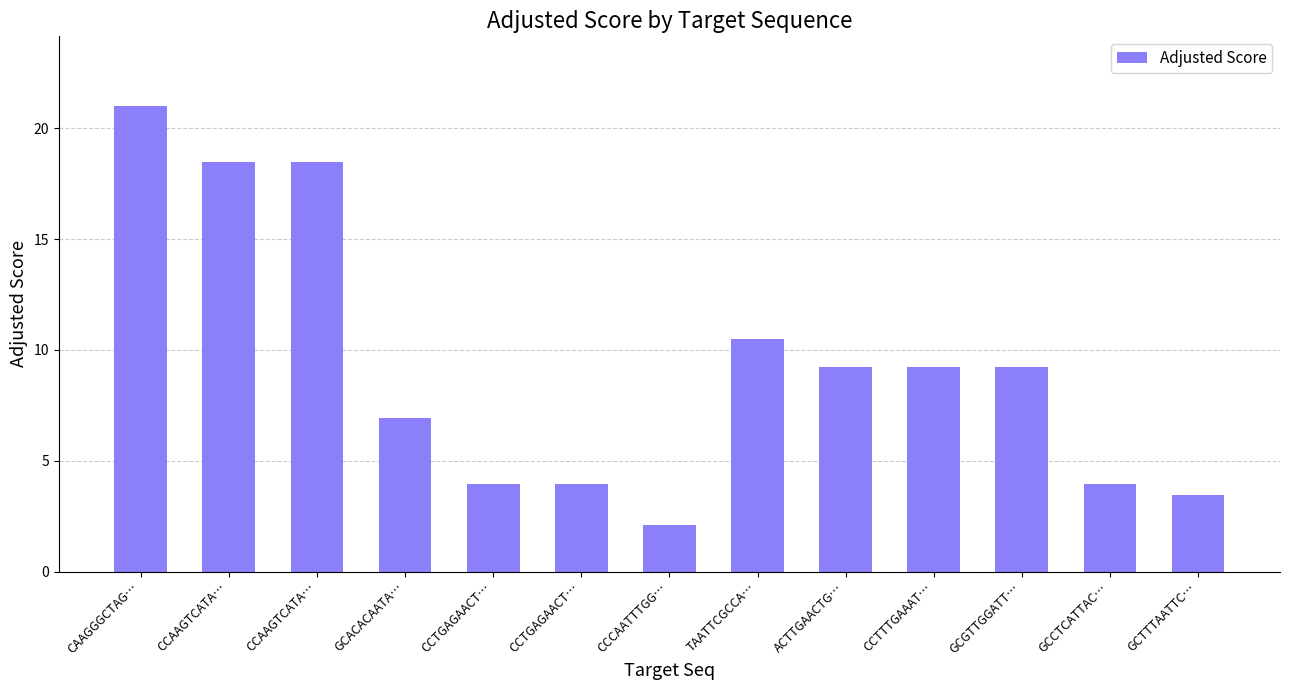

What is the difference between the values at GCTTTAATTC… and ACTTGAACTG…?

5.8